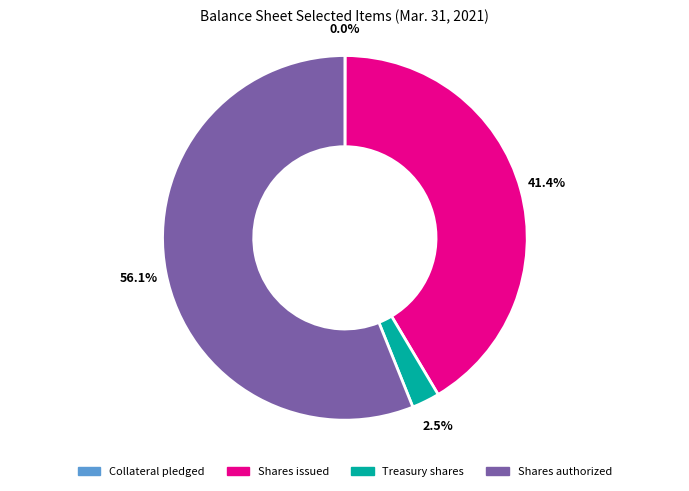

What percentage is NOT represented by Shares authorized?

43.9%